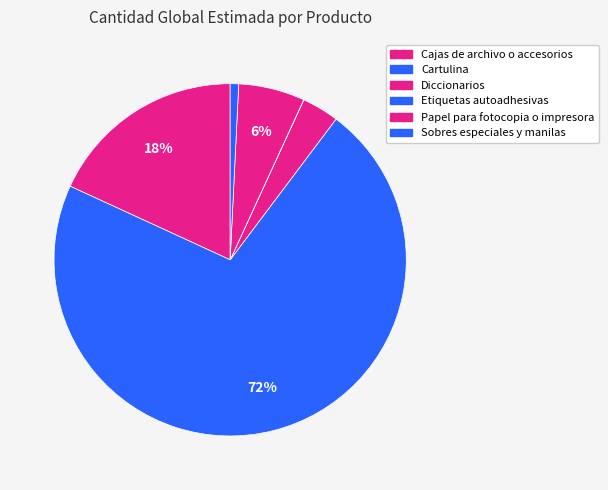

Do Etiquetas autoadhesivas and Papel para fotocopia o impresora together represent more than half of the pie?

No